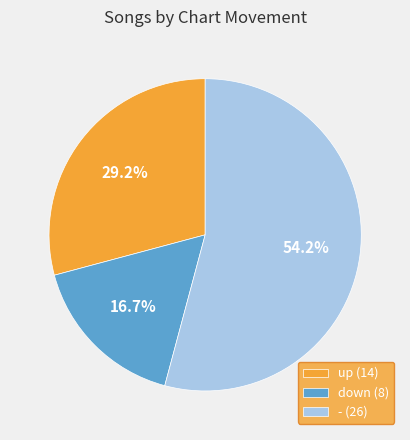

Is - the majority of the pie?

Yes